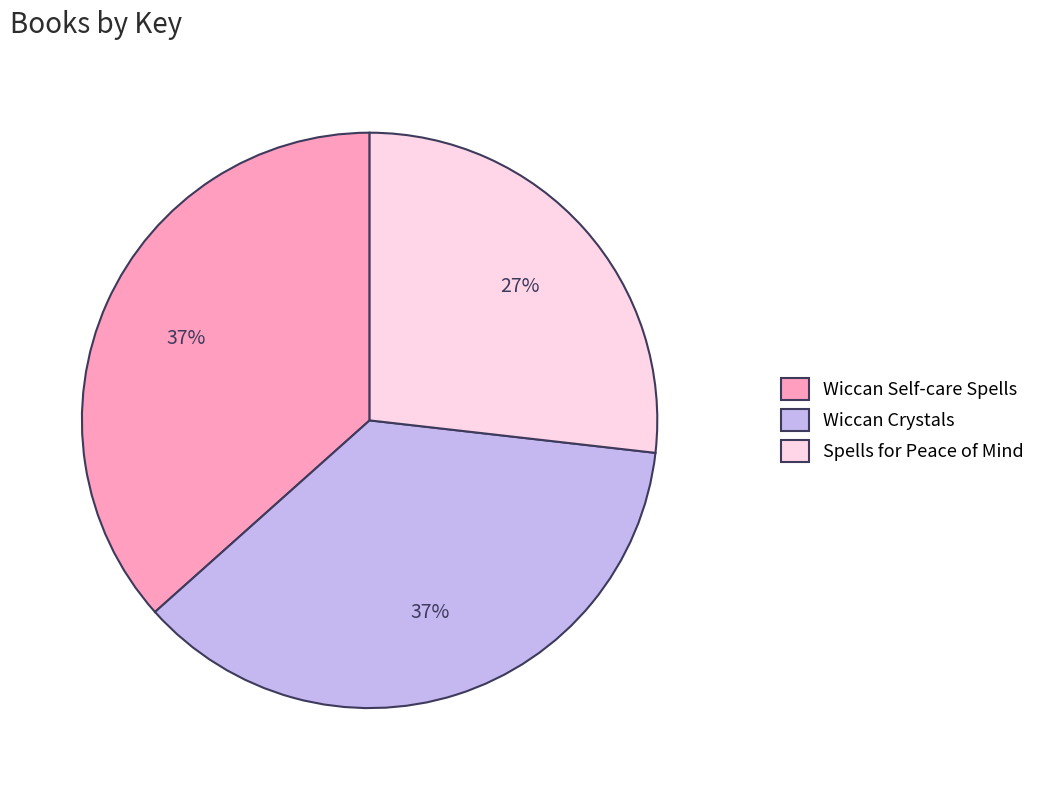

The Spells for Peace of Mind slice represents 32% of the pie. True or false?

False